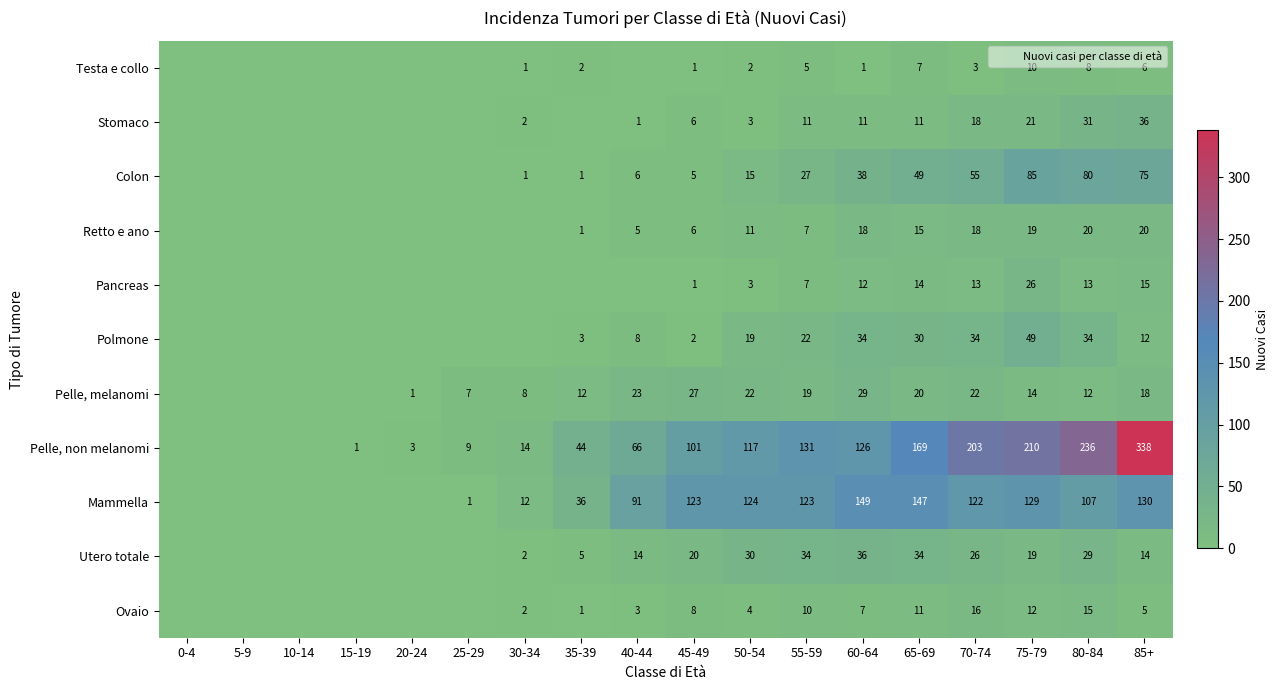

Which label corresponds to the smallest value in the chart?

0-4